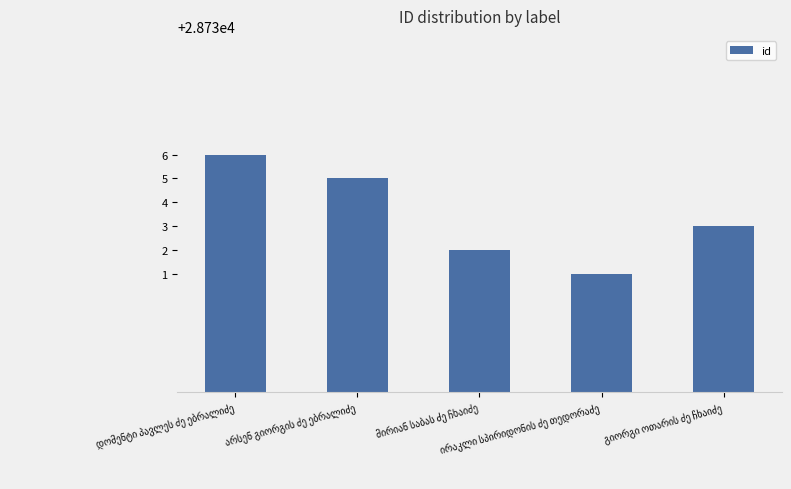

How many bars are there in total?

5